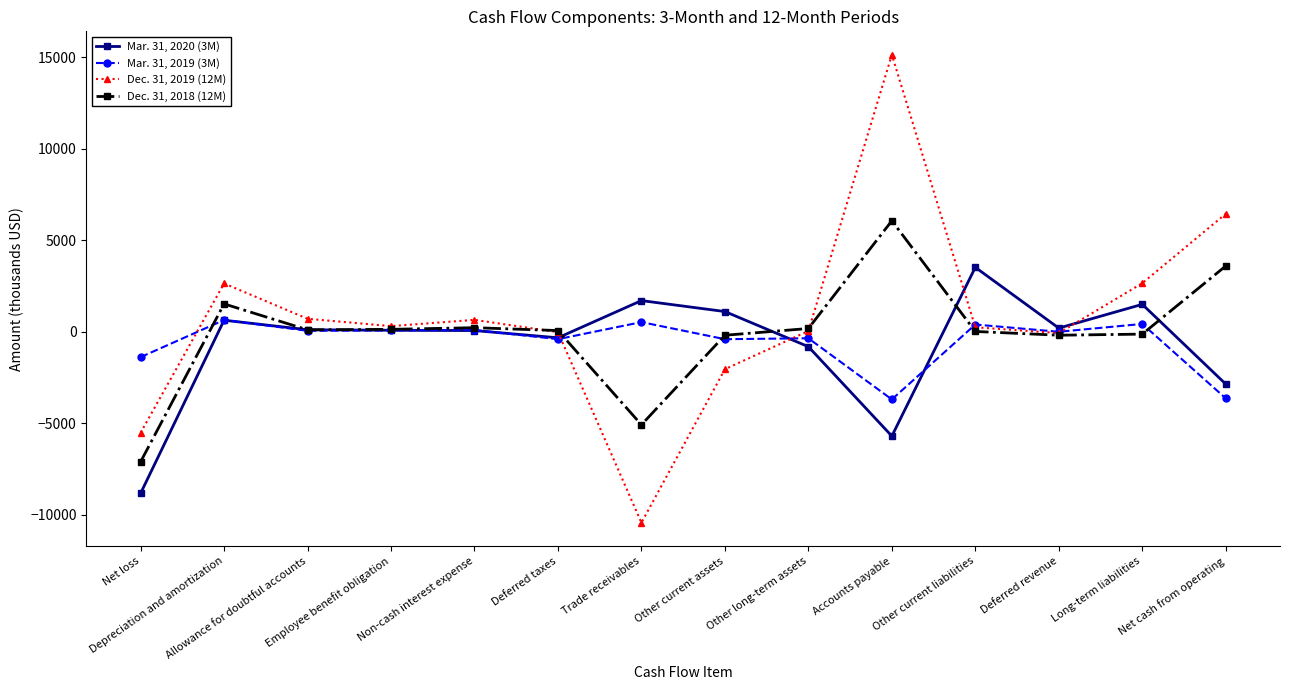

At which category is the sum across all series the highest?

Accounts payable